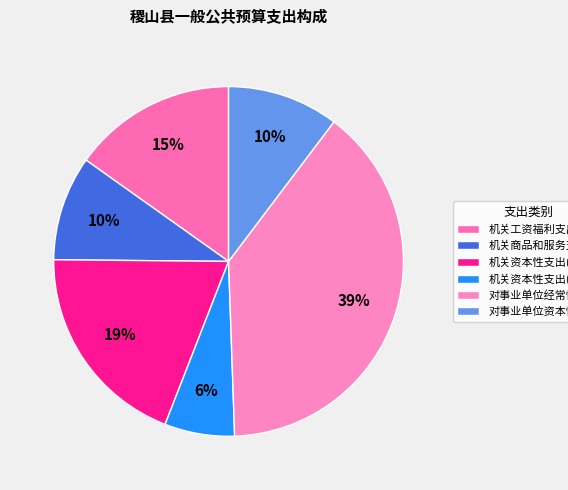

Approximately how many times larger is the value at 机关资本性支出(一) compared to 机关商品和服务支出?

2.0